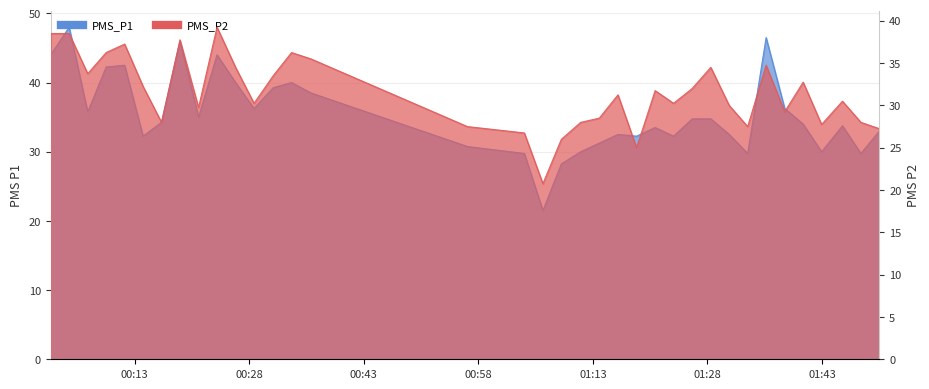

True or false: PMS_P2 and PMS_P1 intersect in this chart.

False